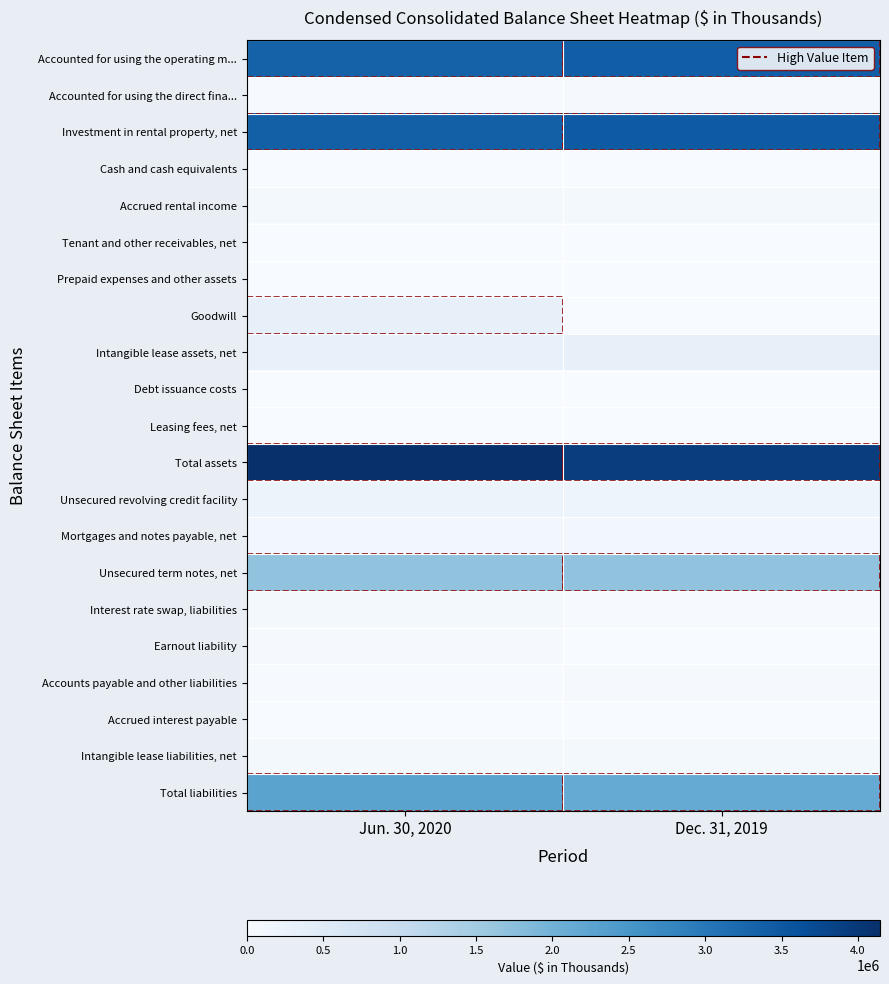

How many categories are shown in the chart?

2